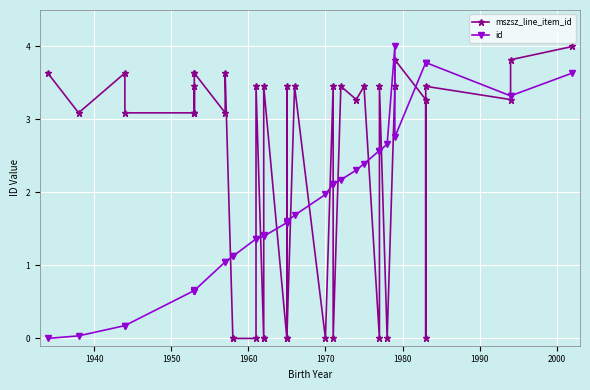

How many intersections are there between mszsz_line_item_id and id?

18